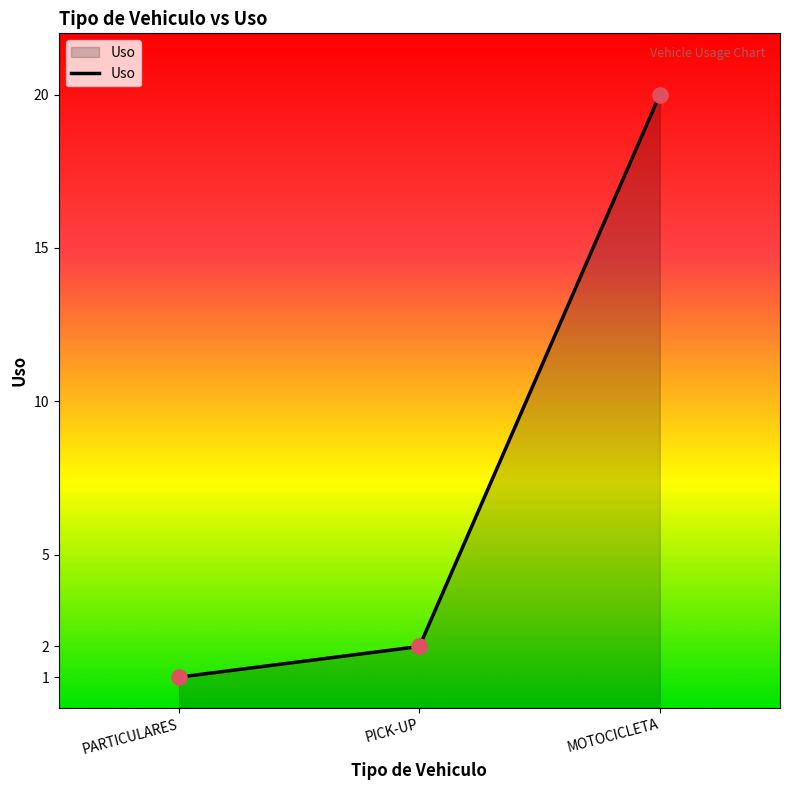

Approximately how many times larger is the value at PICK-UP compared to MOTOCICLETA?

0.1